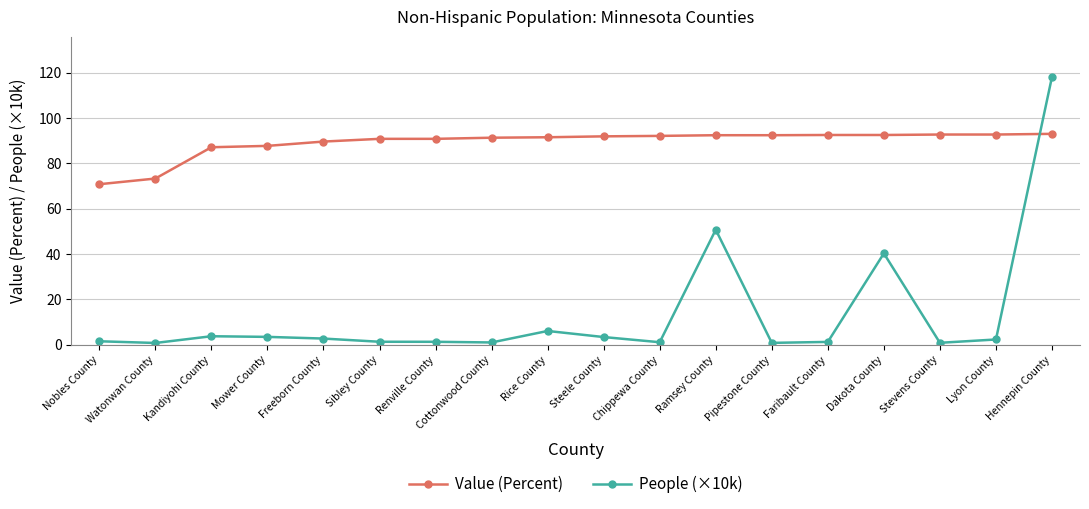

Rank the series by their average value, from lowest to highest.

People (×10k), Value (Percent)